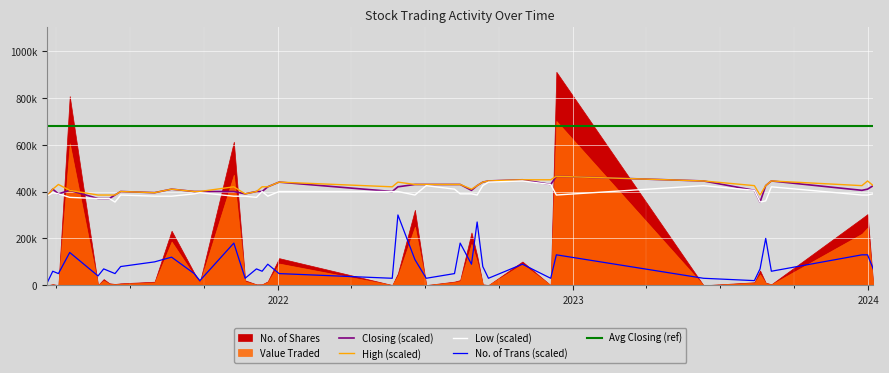

What is the smallest value displayed?

1